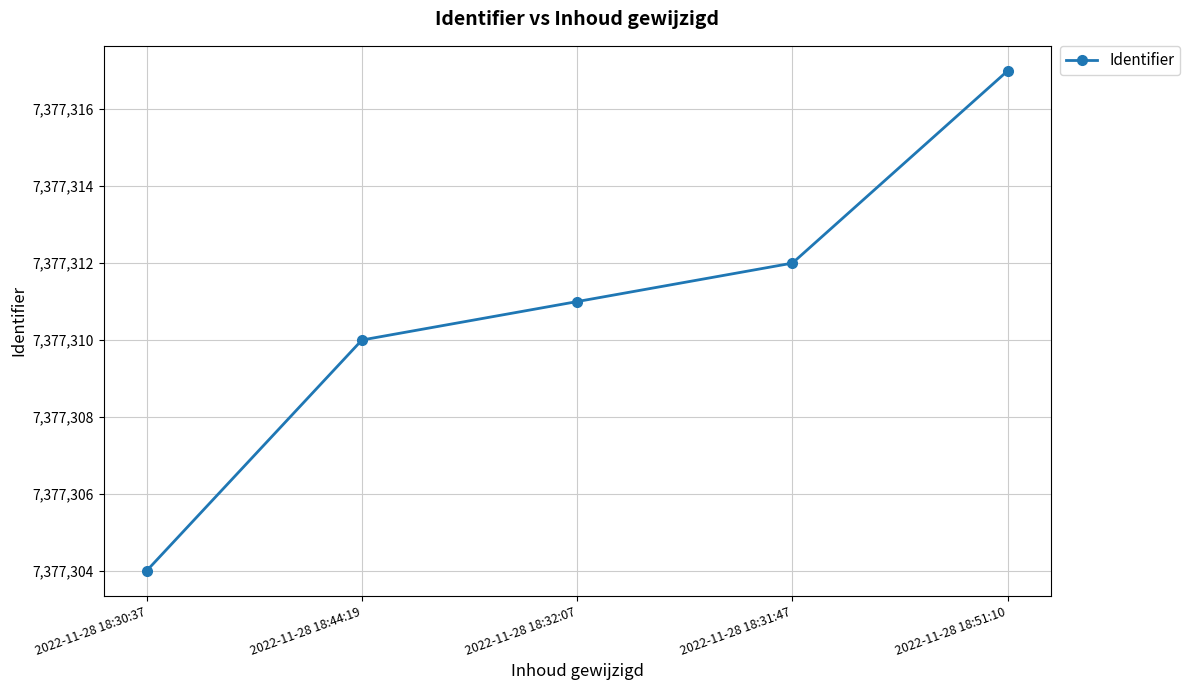

Reading left to right, list all the values displayed in this chart.

2022-11-28 18:30:37=7377304	2022-11-28 18:44:19=7377310	2022-11-28 18:32:07=7377311	2022-11-28 18:31:47=7377312	2022-11-28 18:51:10=7377317